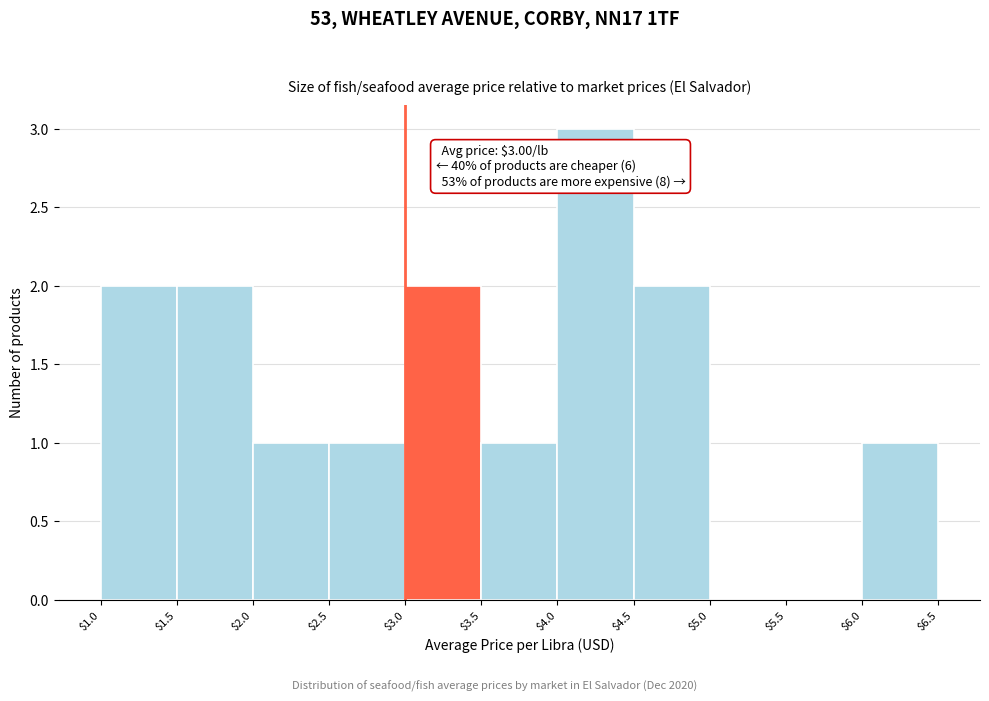

Which range on the x-axis has the tallest bar?

$4.0 to $4.5